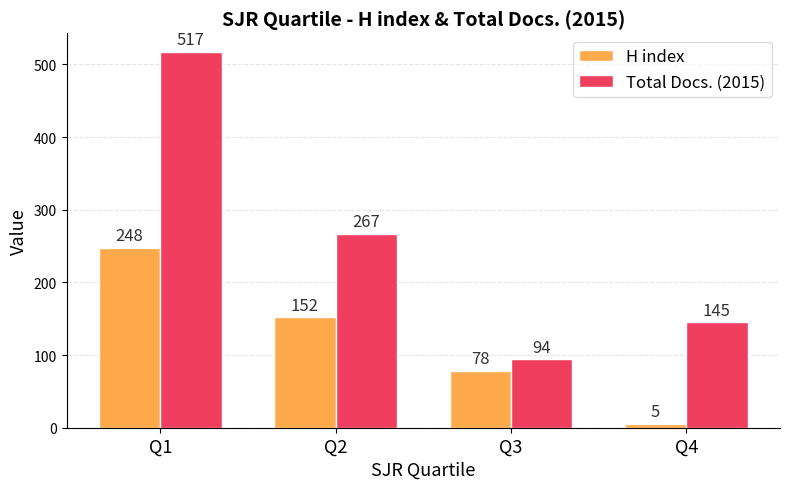

The value of Total Docs. (2015) at Q2 is 366. True or false?

False